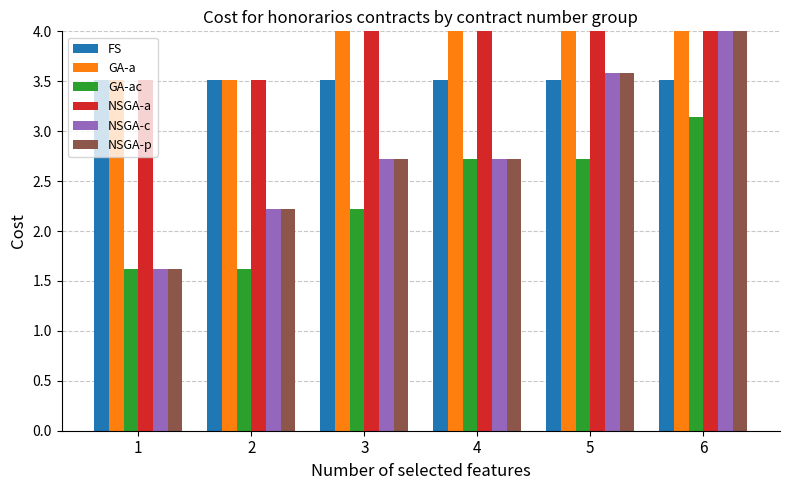

The value of GA-ac at 3 is 0.8. True or false?

False